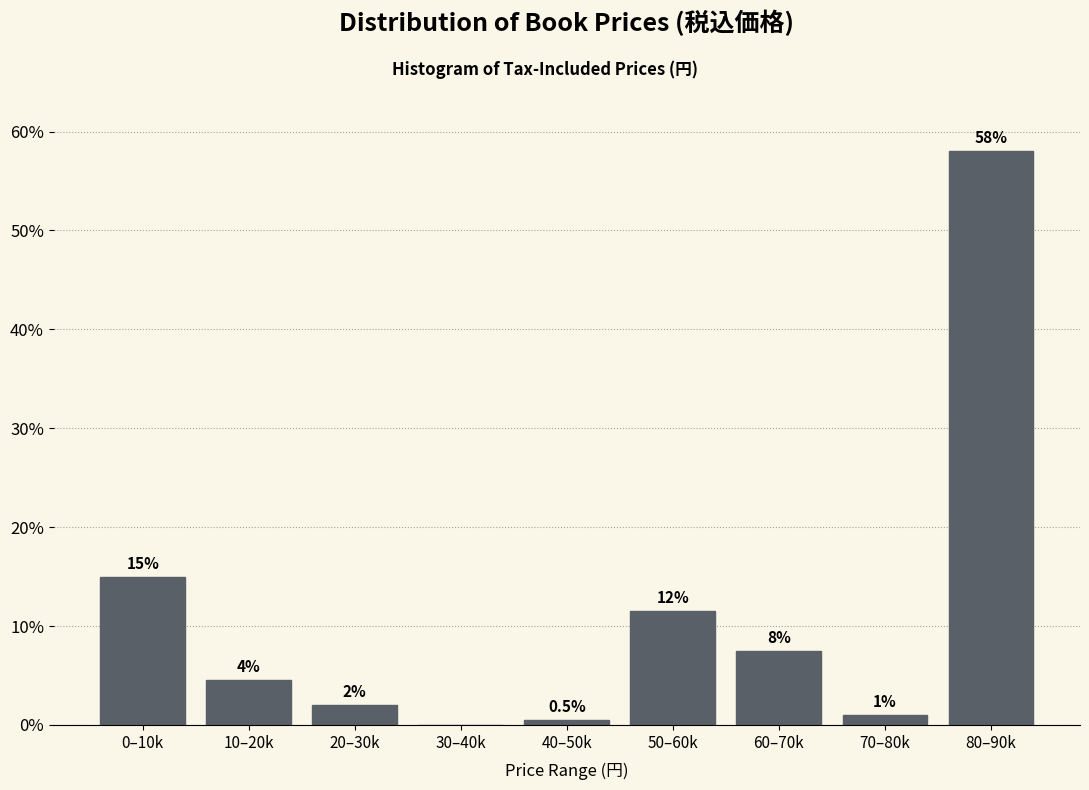

Reading left to right, transcribe all the data shown in this chart.

0–10k=15.0	10–20k=4.5	20–30k=2.0	30–40k=0.0	40–50k=0.5	50–60k=11.5	60–70k=7.5	70–80k=1.0	80–90k=58.0